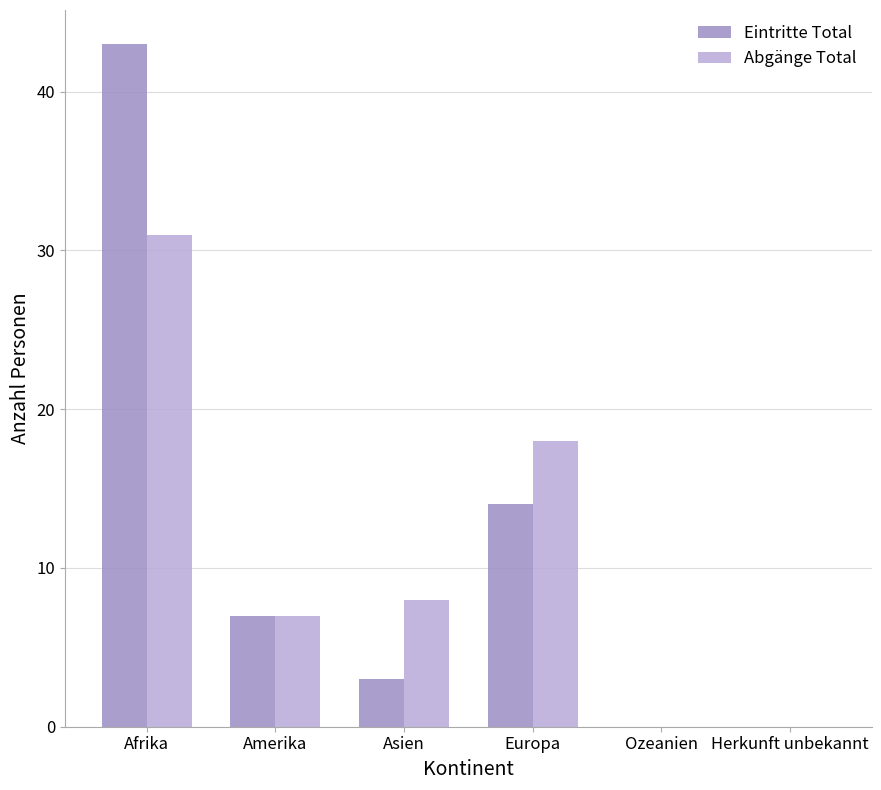

True or false: Abgänge Total has a value of 13 at Herkunft unbekannt.

False